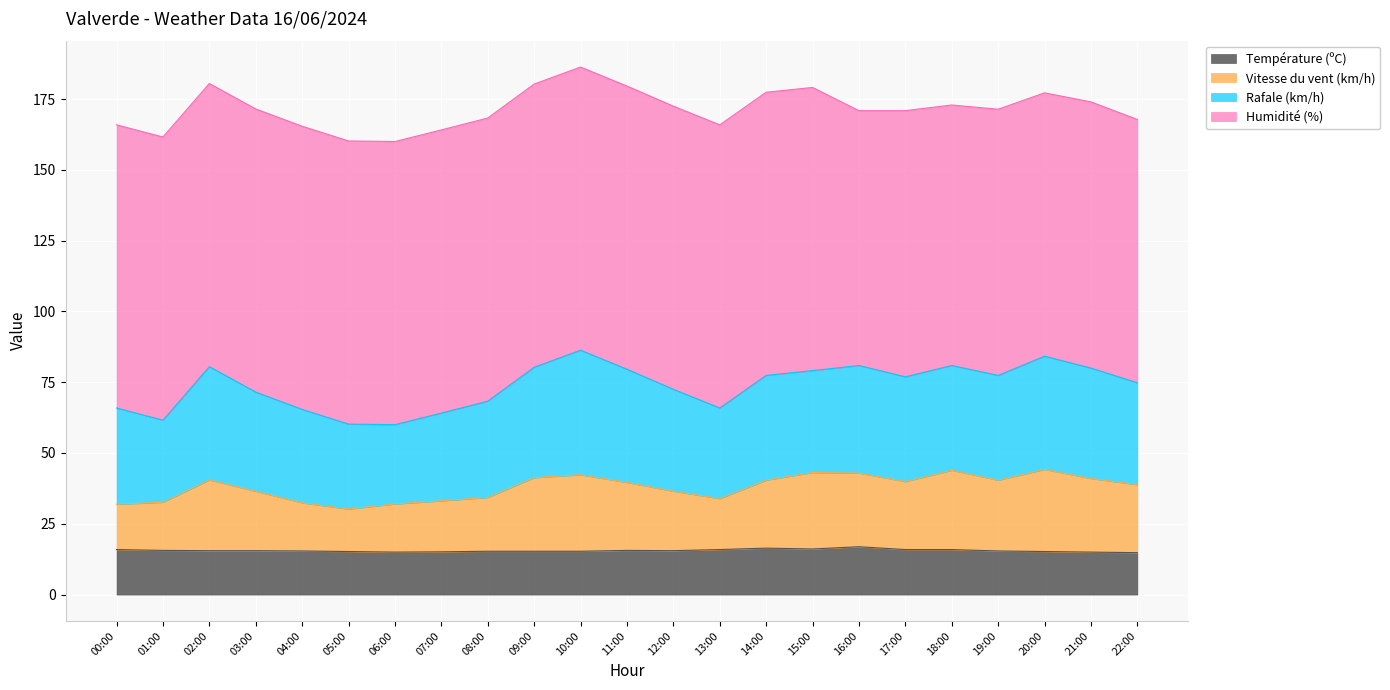

What is the total value across all series at 15:00?

179.1